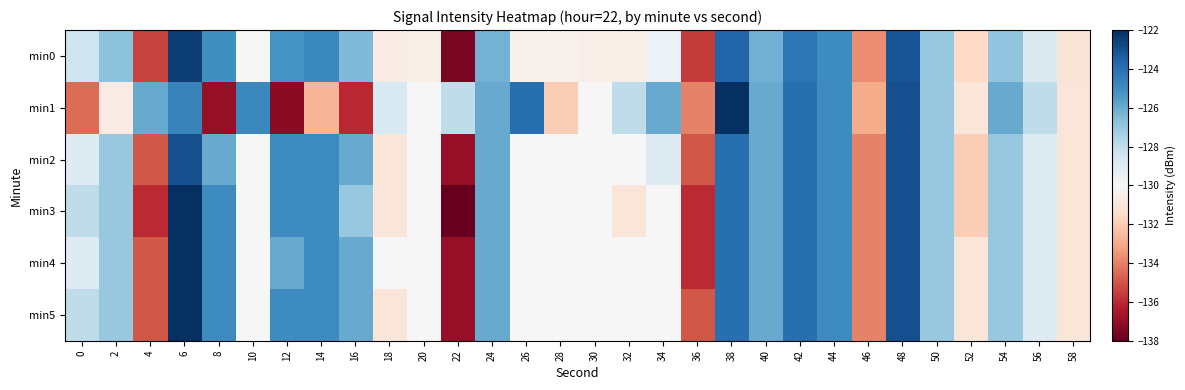

What is the difference between the highest and lowest values at 30?

0.5